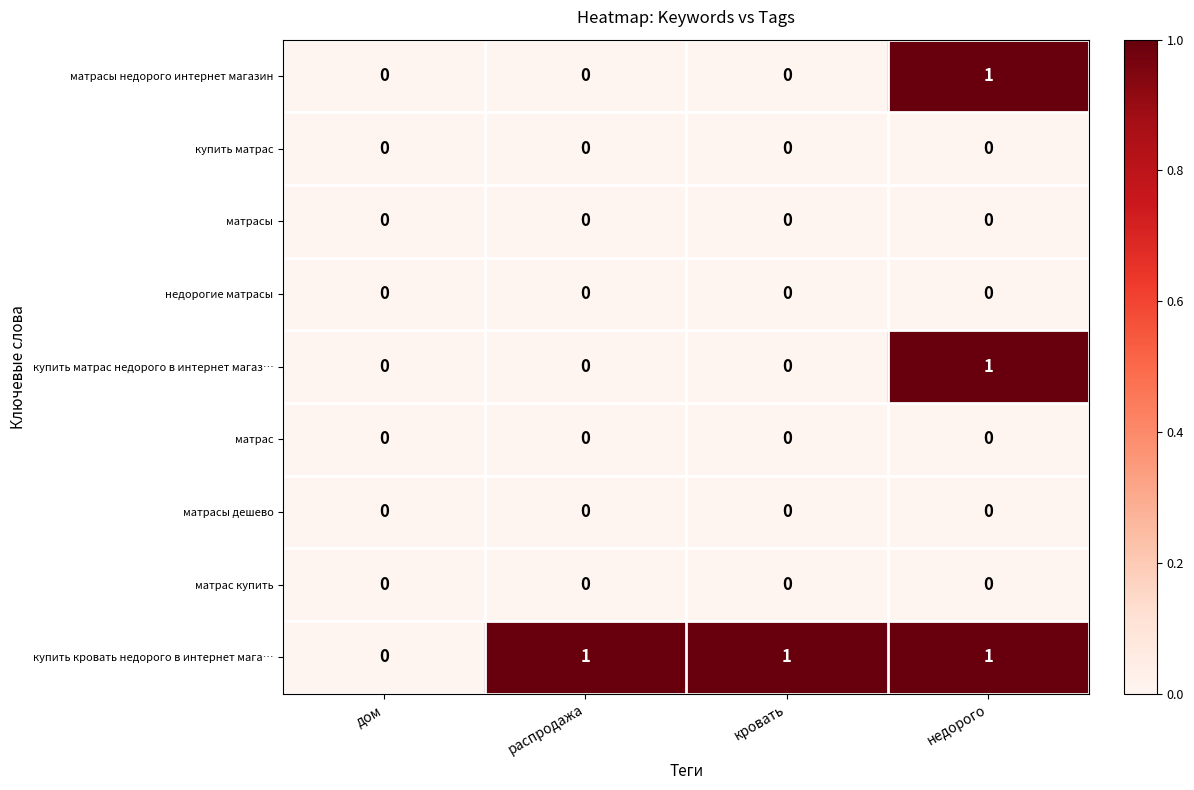

Is it true that матрас купить equals 0 at кровать?

True